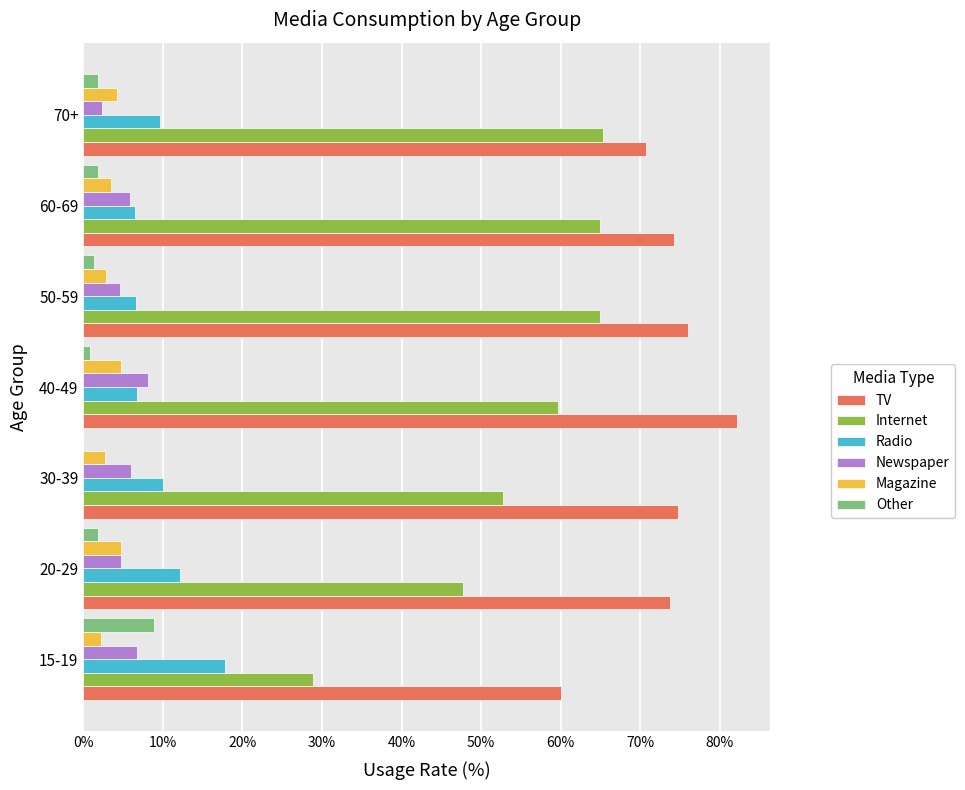

Which series has the largest range (max minus min)?

Internet